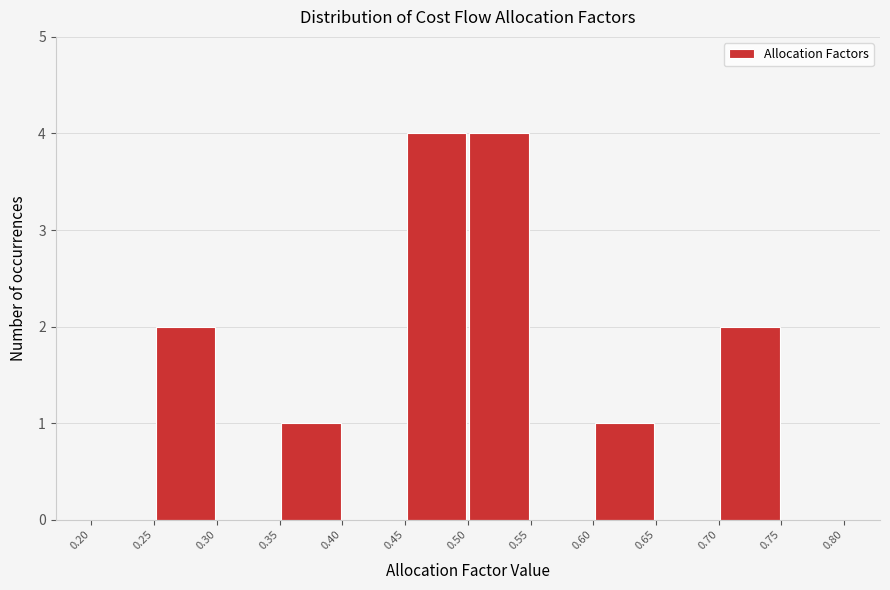

Reading left to right, list every bar in this chart as the range it spans on the x-axis followed by its height. The values are not printed on the chart, so give them approximately, as read against the axis.

0.20 to 0.25: 0
0.25 to 0.30: 2
0.30 to 0.35: 0
0.35 to 0.40: 1
0.40 to 0.45: 0
0.45 to 0.50: 4
0.50 to 0.55: 4
0.55 to 0.60: 0
0.60 to 0.65: 1
0.65 to 0.70: 0
0.70 to 0.75: 2
0.75 to 0.80: 0